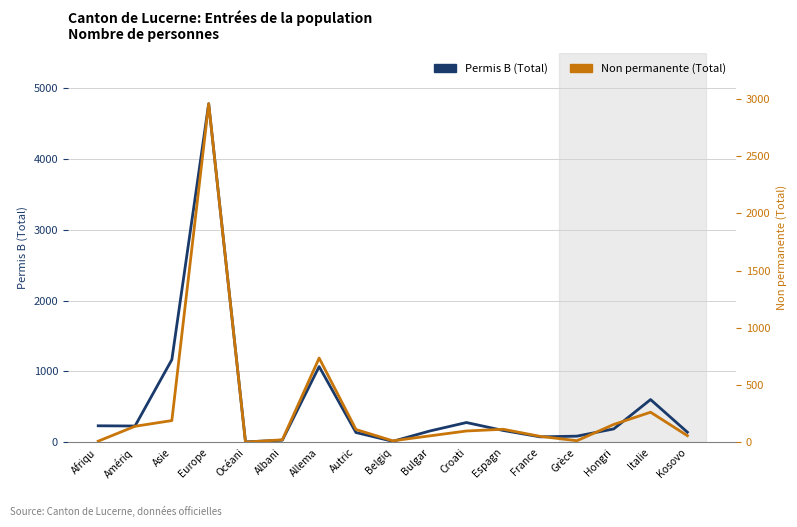

How many lines are shown in the chart?

2